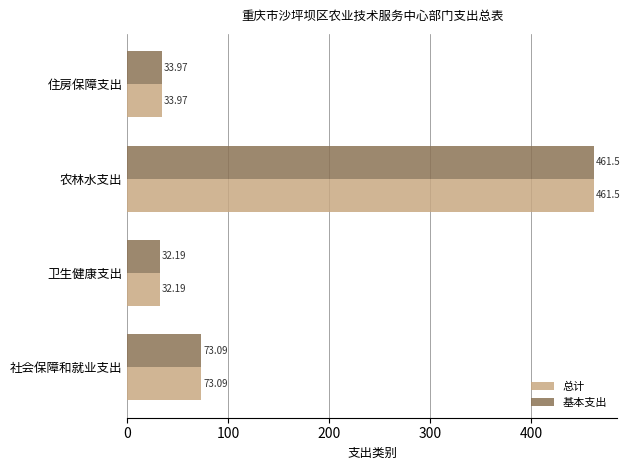

What is the sum of all 总计 values?

600.8